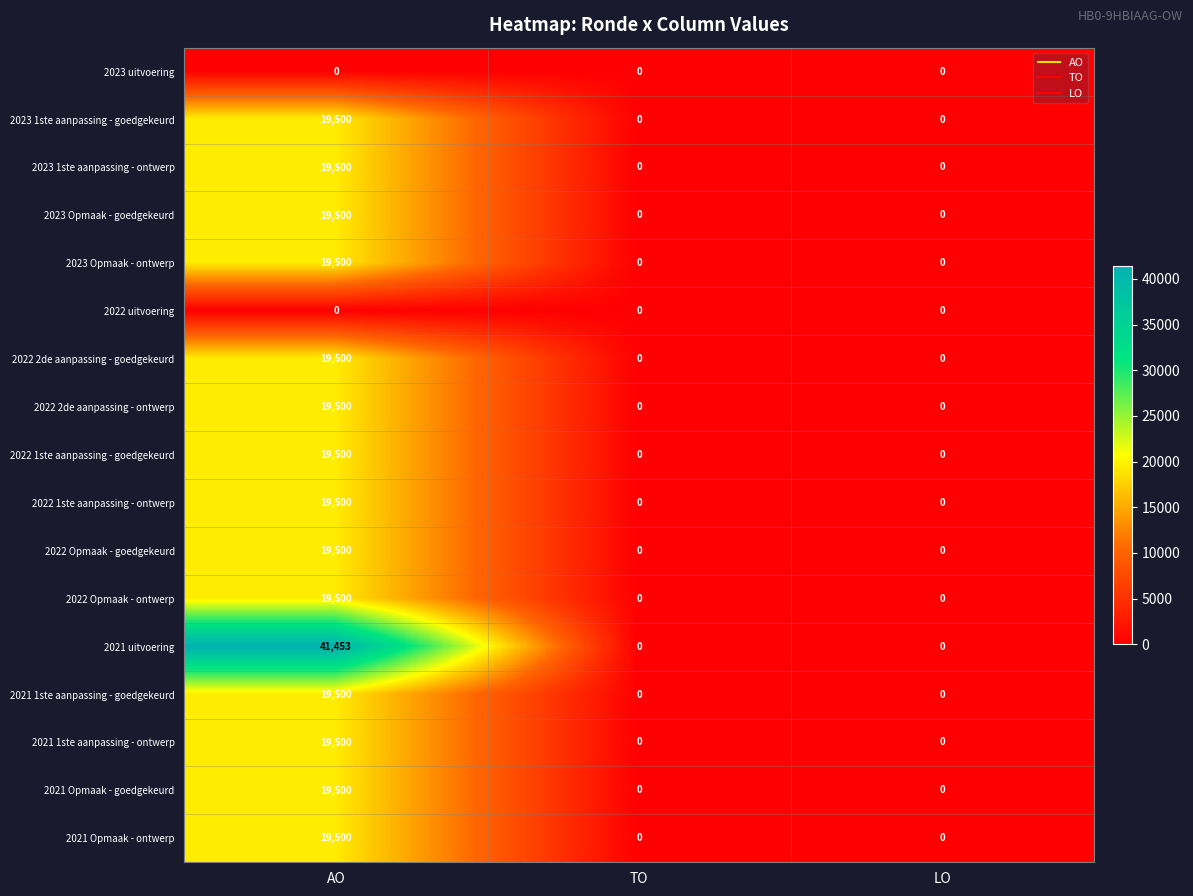

Read the 2023 Opmaak - goedgekeurd value at AO.

19500